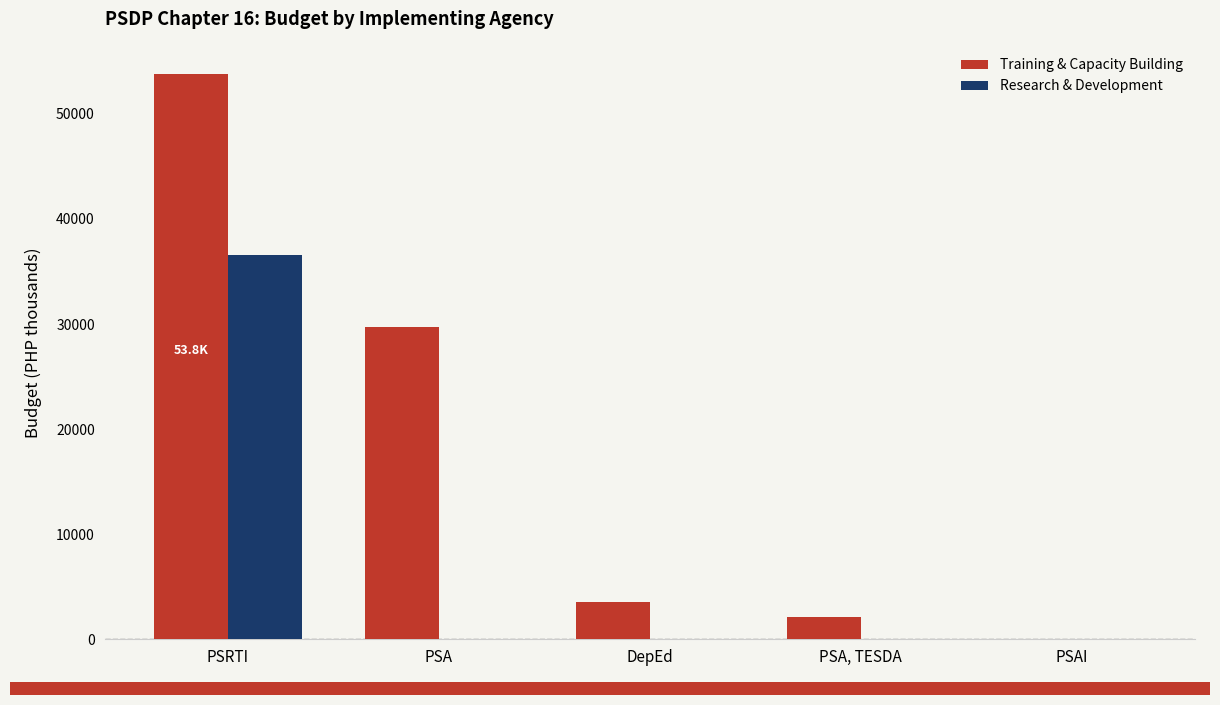

Between PSRTI and PSA, TESDA, which series saw the biggest shift?

Training & Capacity Building